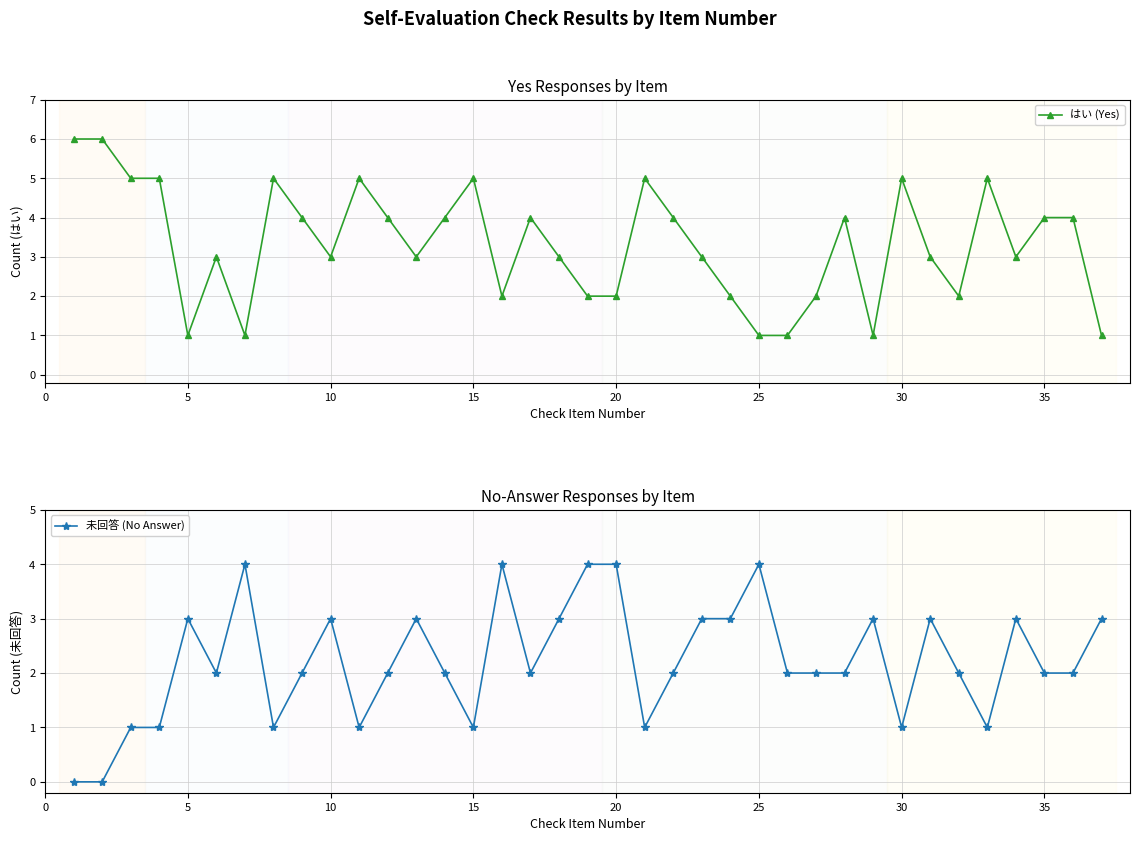

True or false: はい (Yes) and 未回答 (No Answer) cross at least once.

True